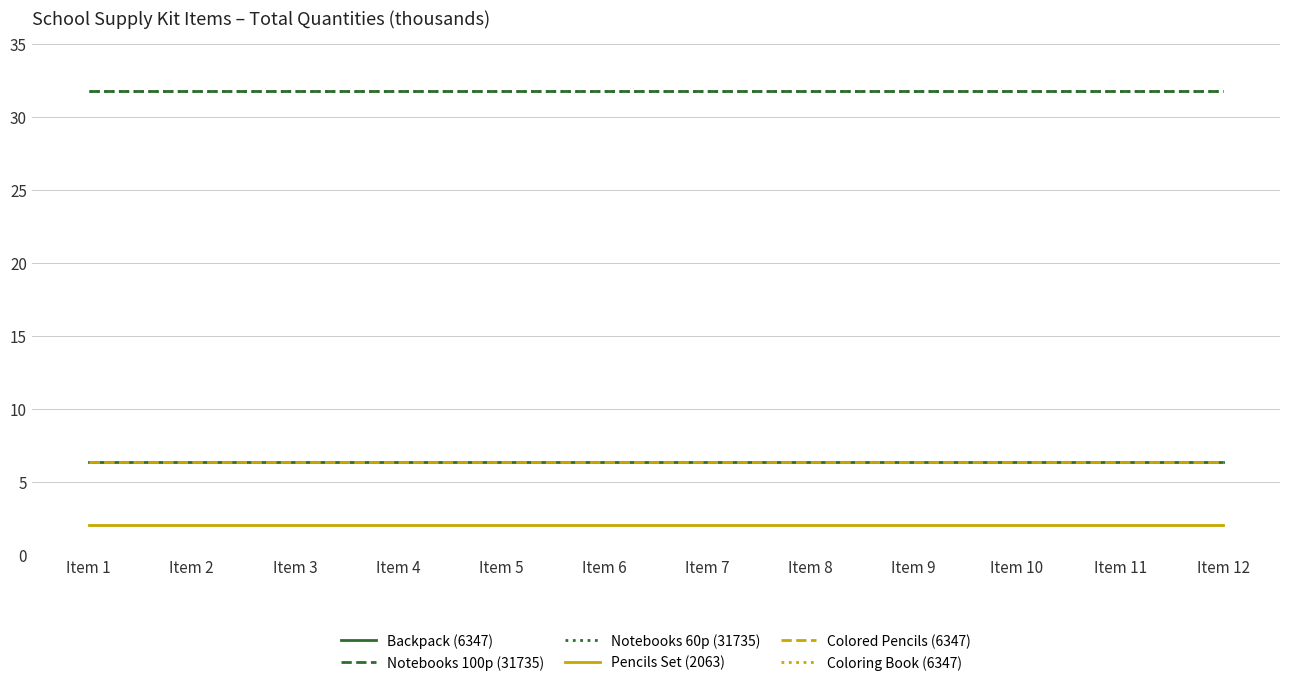

What is the value of the Colored Pencils (6347) point at the 2nd from the left?

6.3